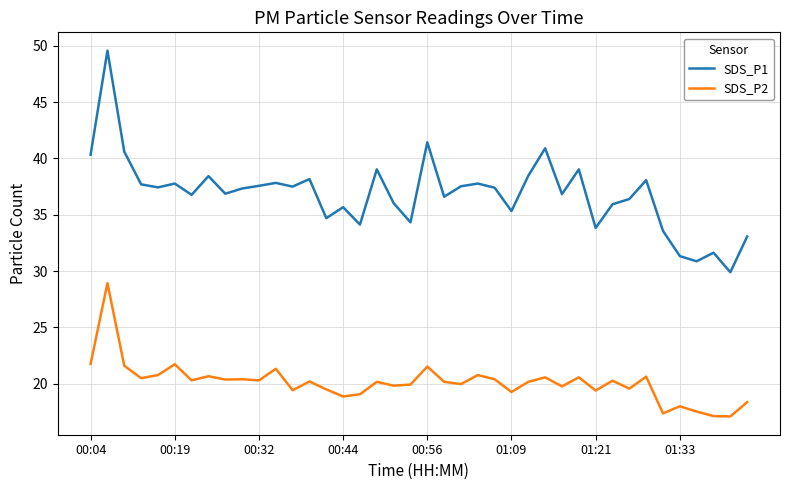

List the series in order of their peak value, lowest first.

SDS_P2, SDS_P1